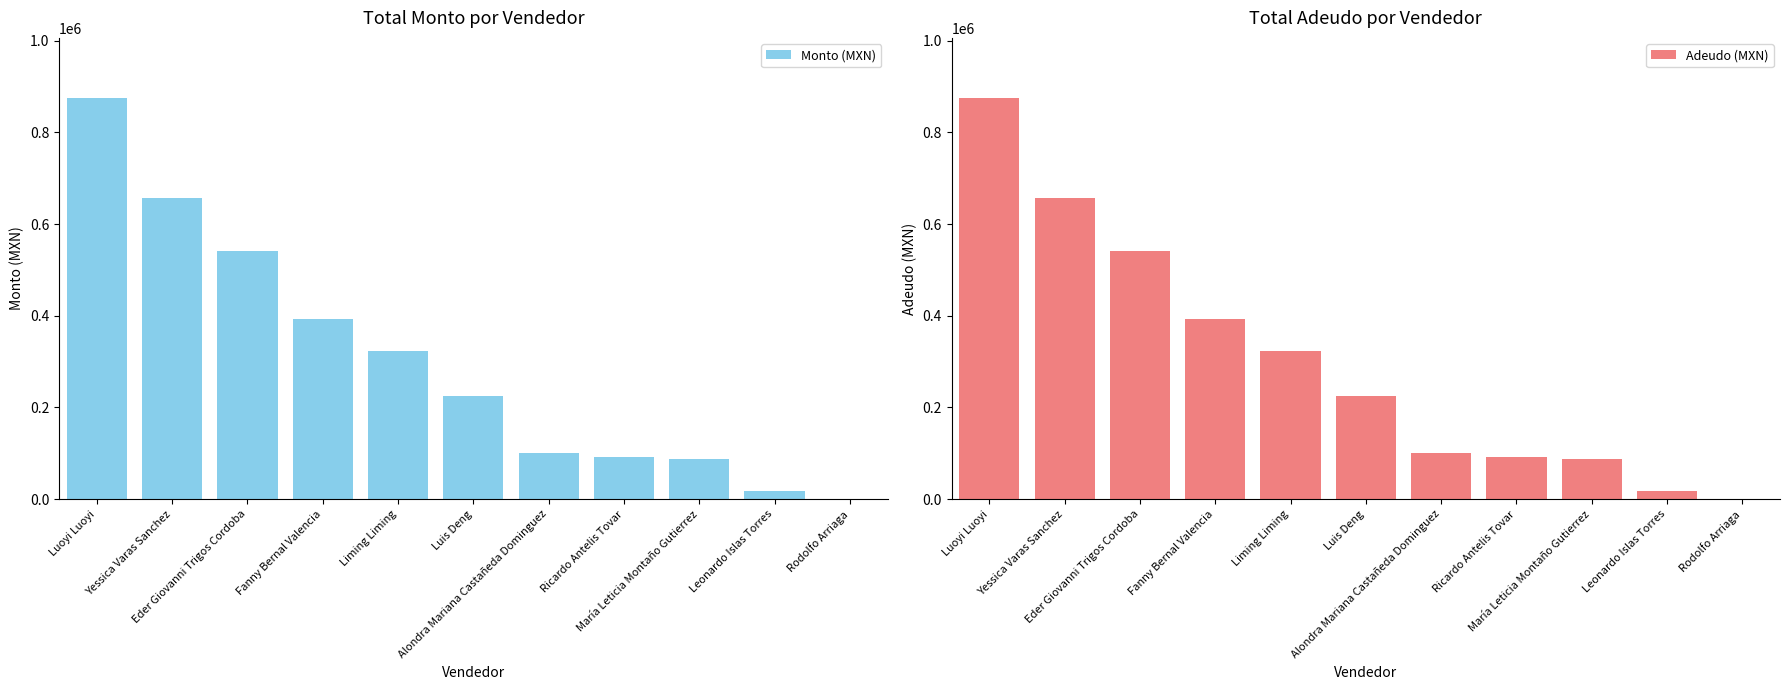

What is the average value of the Adeudo (MXN) series?

301411.1